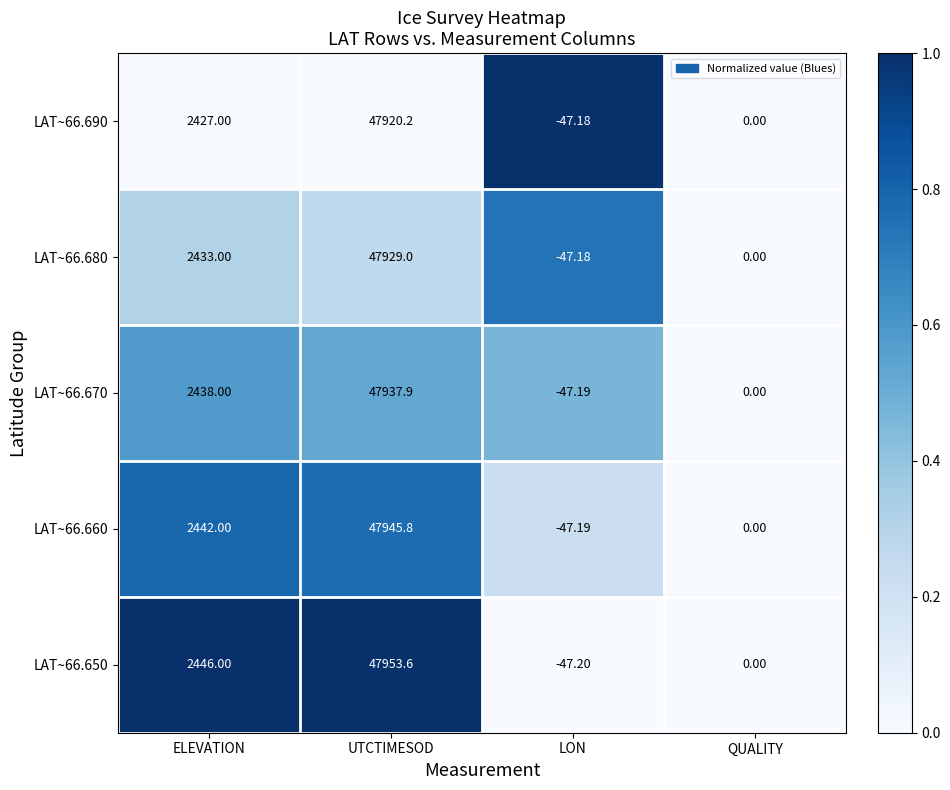

Which category has the lowest value across all series?

LON